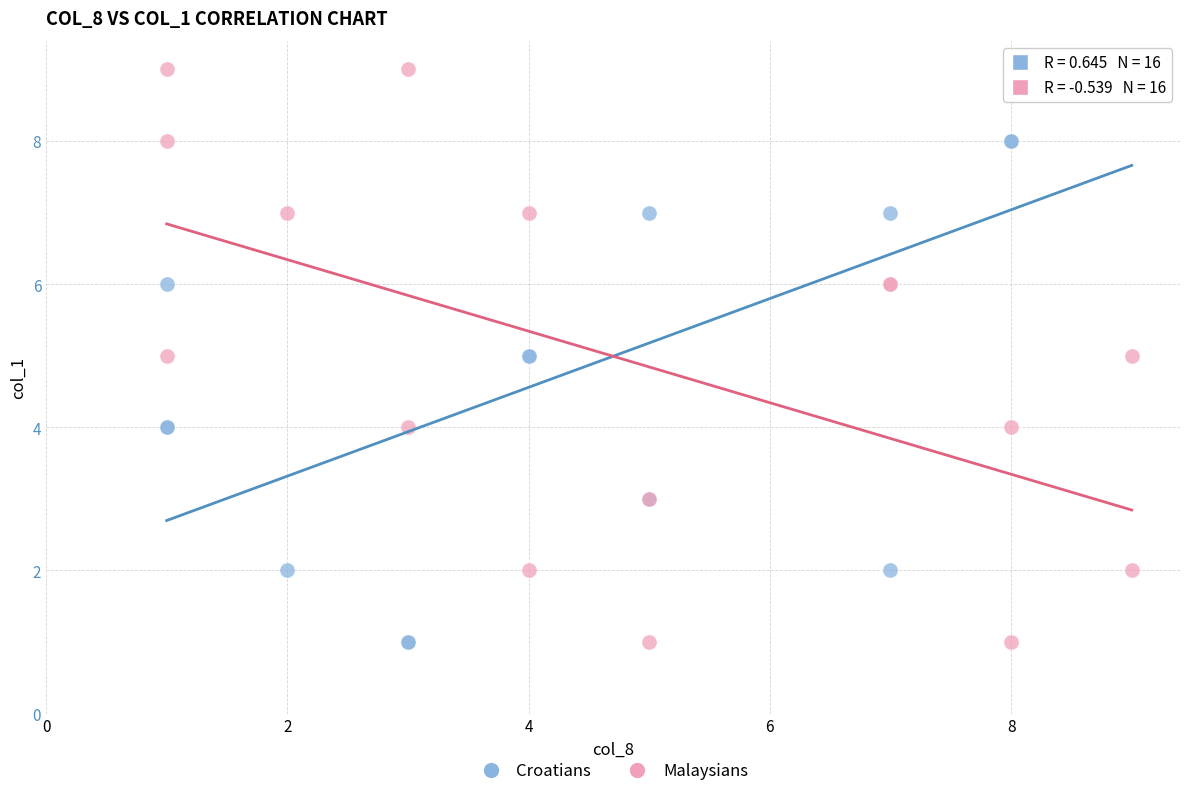

What is the X range (max minus min) for the scatter plot?

8